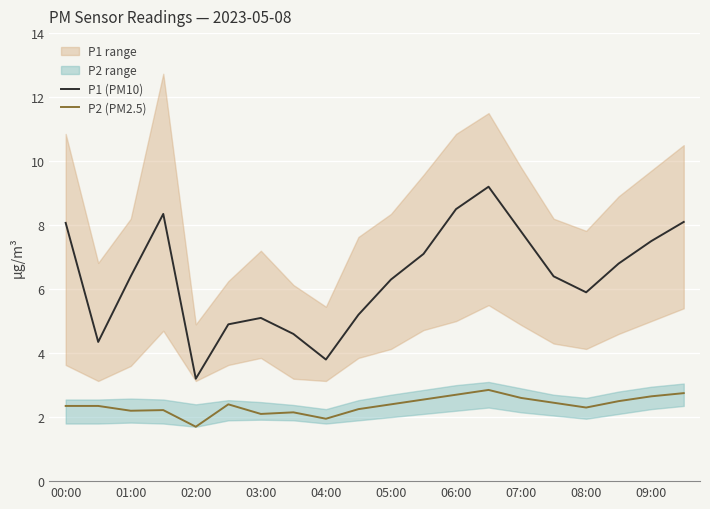

How many data points in P2 (PM2.5) are above 2?

18